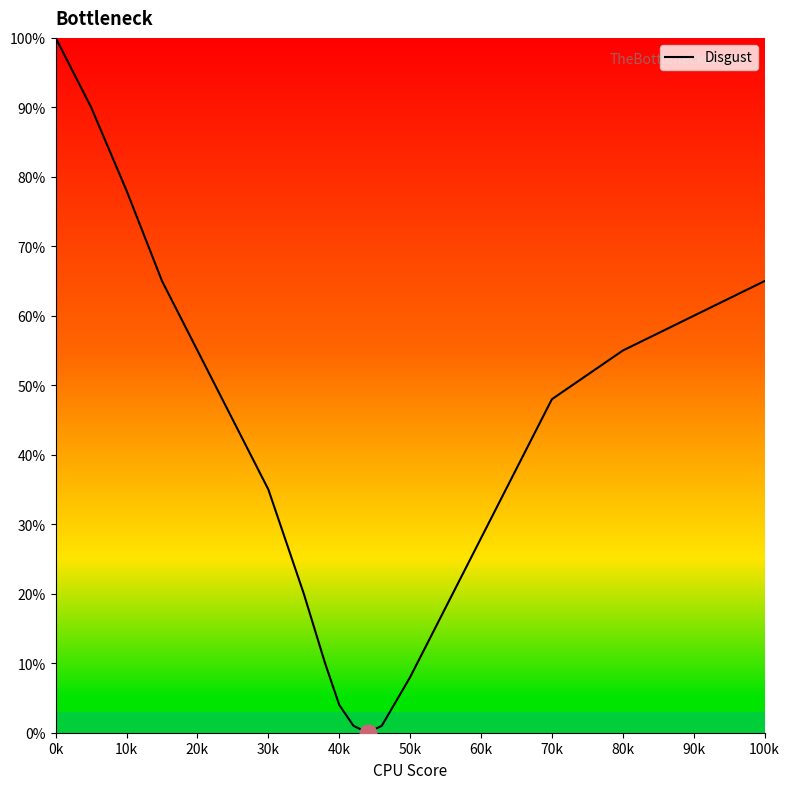

True or false: there are more than 2 points higher than both neighbors.

False